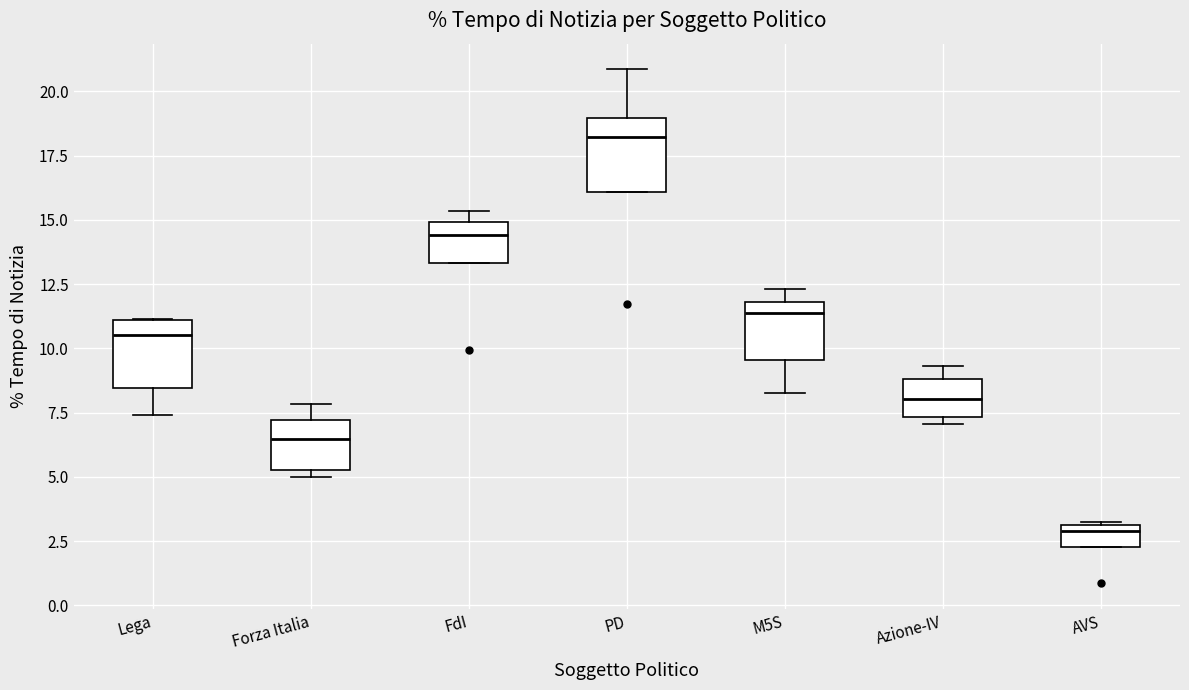

Which box's median line is the lowest?

AVS